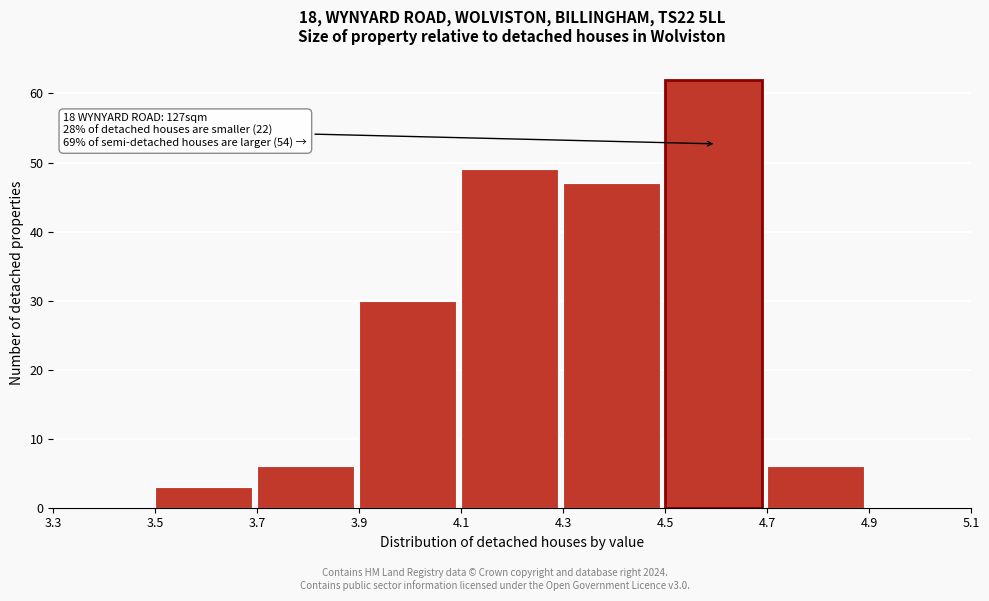

Over which range of the x-axis is the bar tallest?

4.5 to 4.7